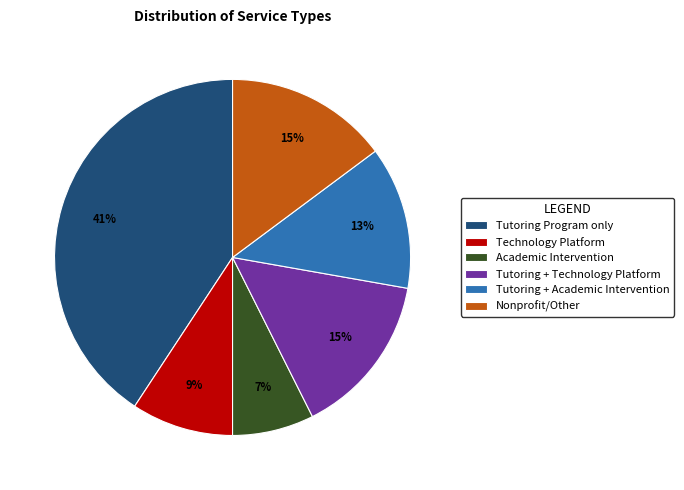

Is the sum of Tutoring + Academic Intervention and Technology Platform greater than half?

No